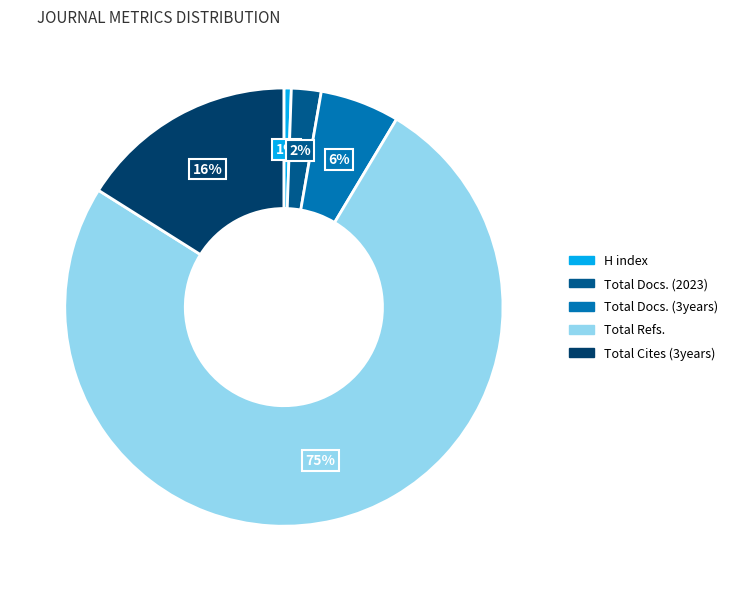

To the nearest percent, what portion does Total Refs. represent?

75%